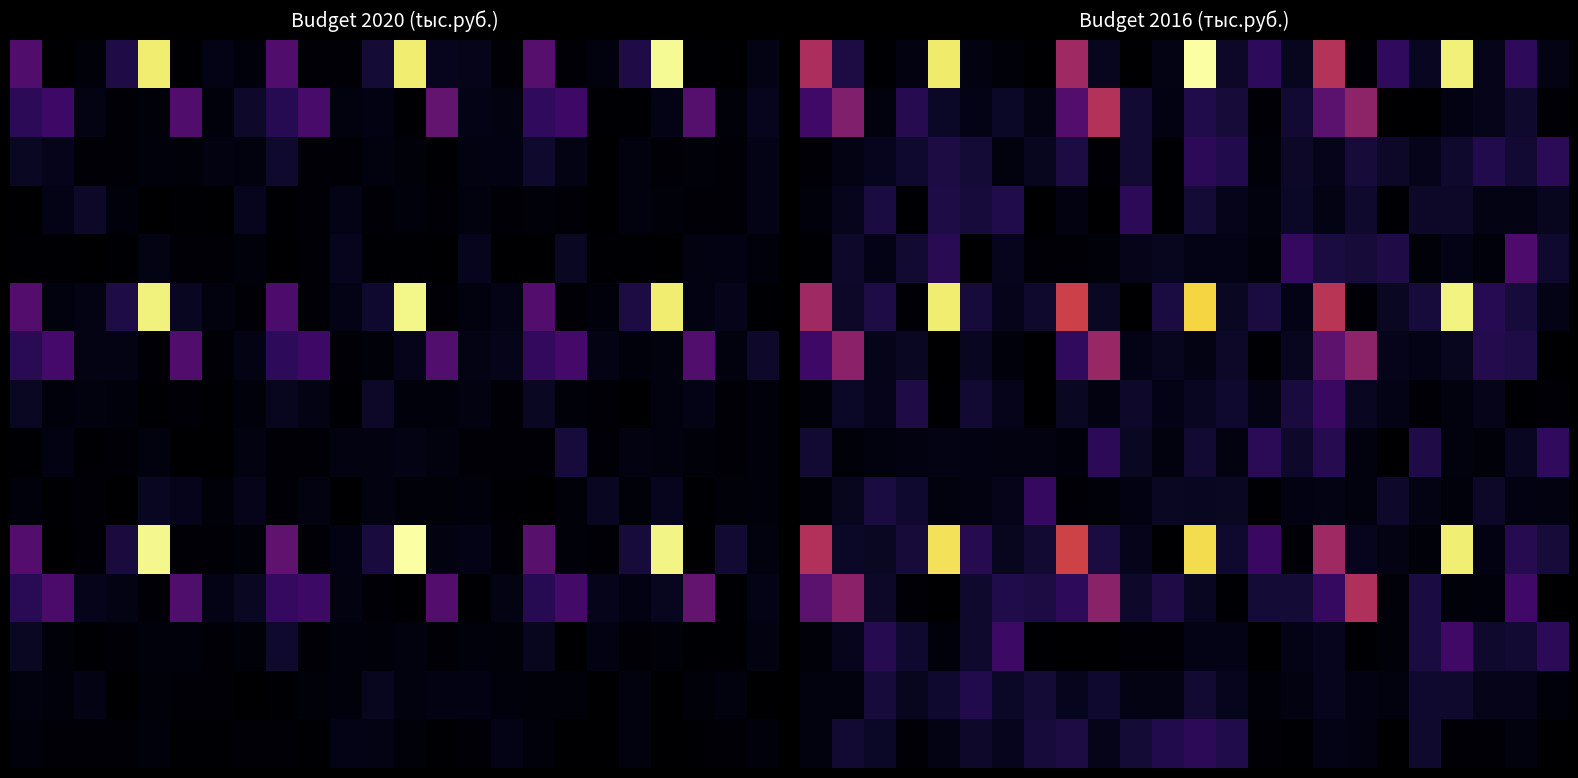

At how many categories does at least one series exceed 24792?

3